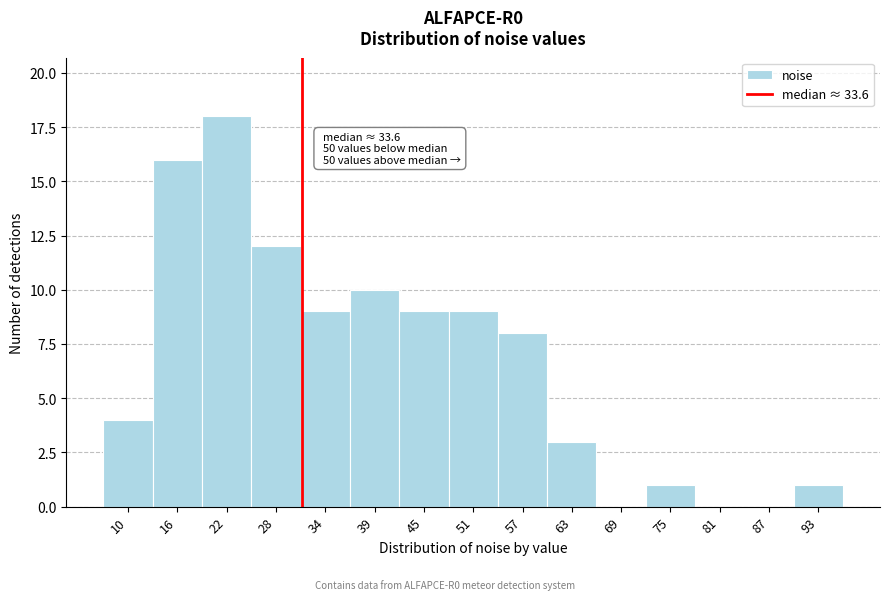

Reading left to right, transcribe all the data shown in this chart.

10=4	16=16	22=18	28=12	34=9	39=10	45=9	51=9	57=8	63=3	69=0	75=1	81=0	87=0	93=1